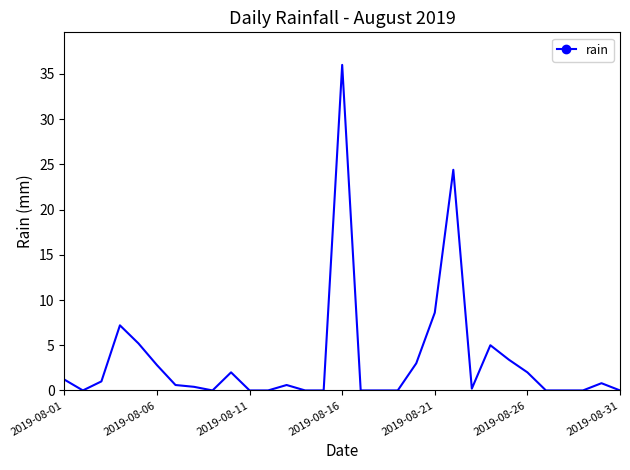

What is the greatest value displayed?

36.0